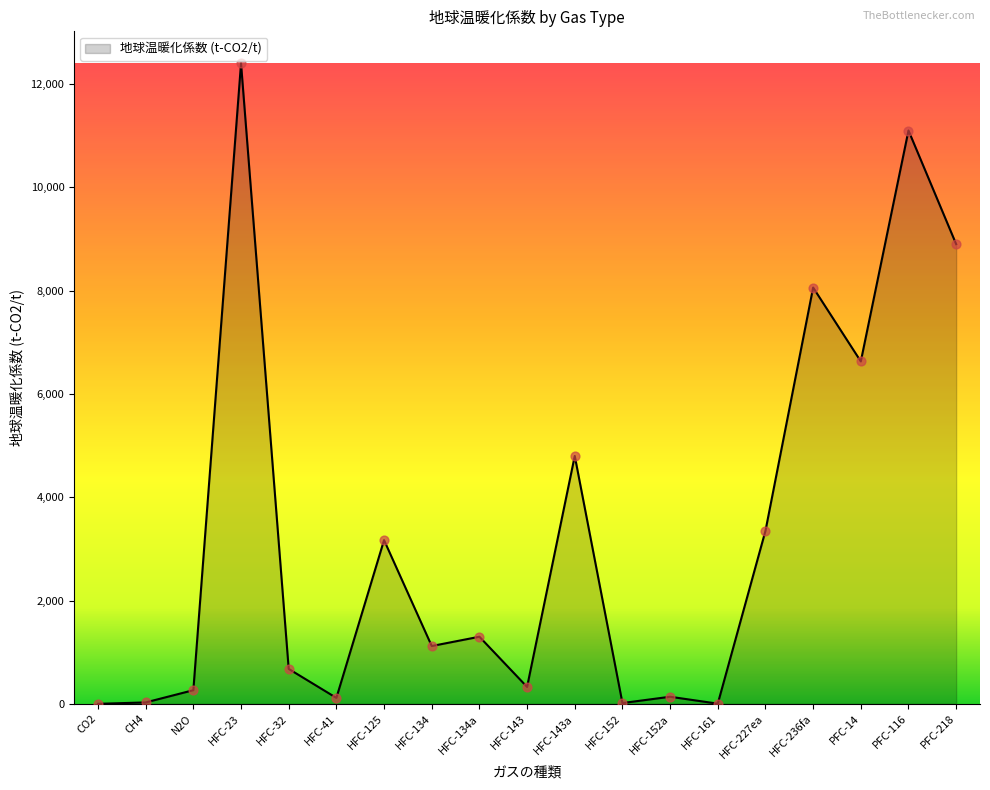

What is the change in value from HFC-161 to HFC-236fa?

+8056